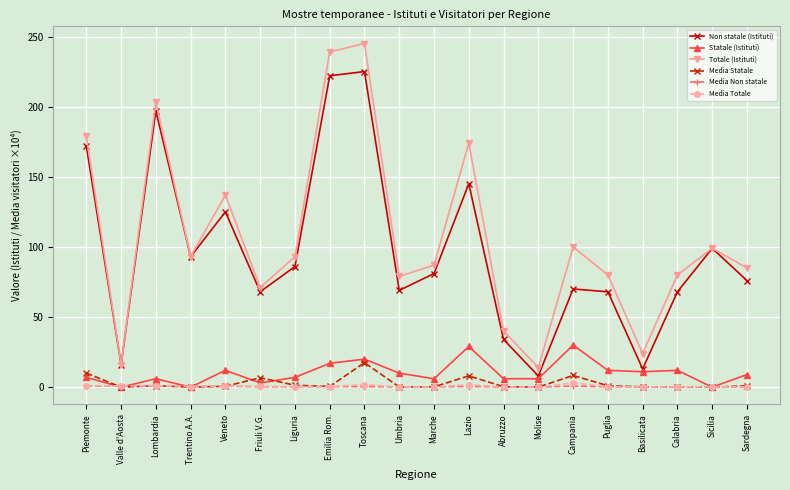

True or false: Totale (Istituti) has a value of 71.0 at Friuli V.G..

True